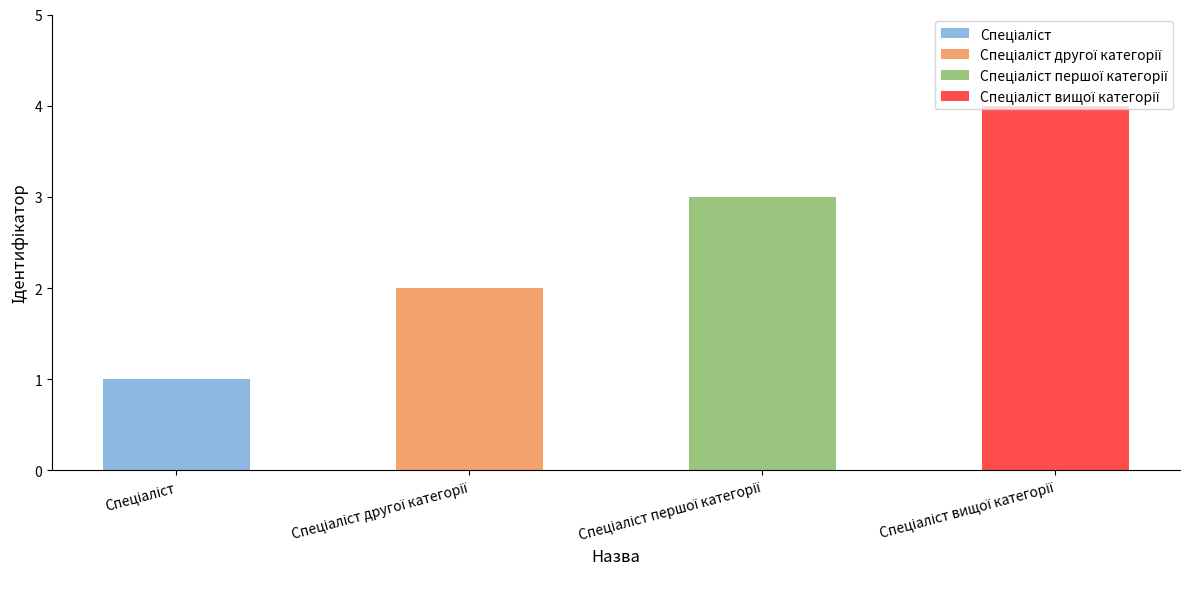

What is the greatest value displayed?

4